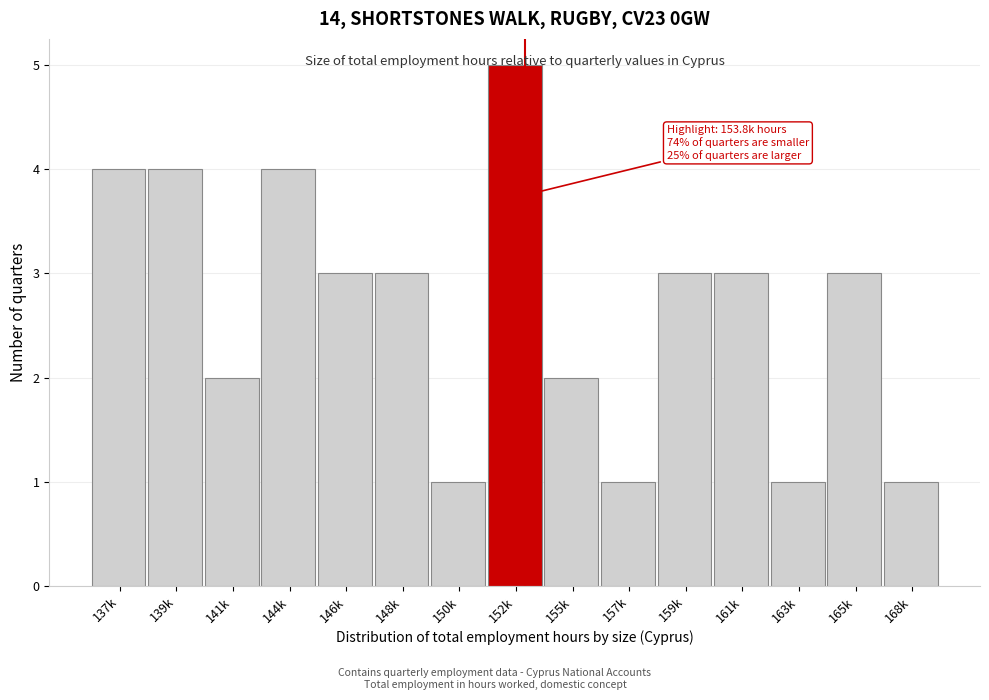

Which category has the highest value across all series?

152k